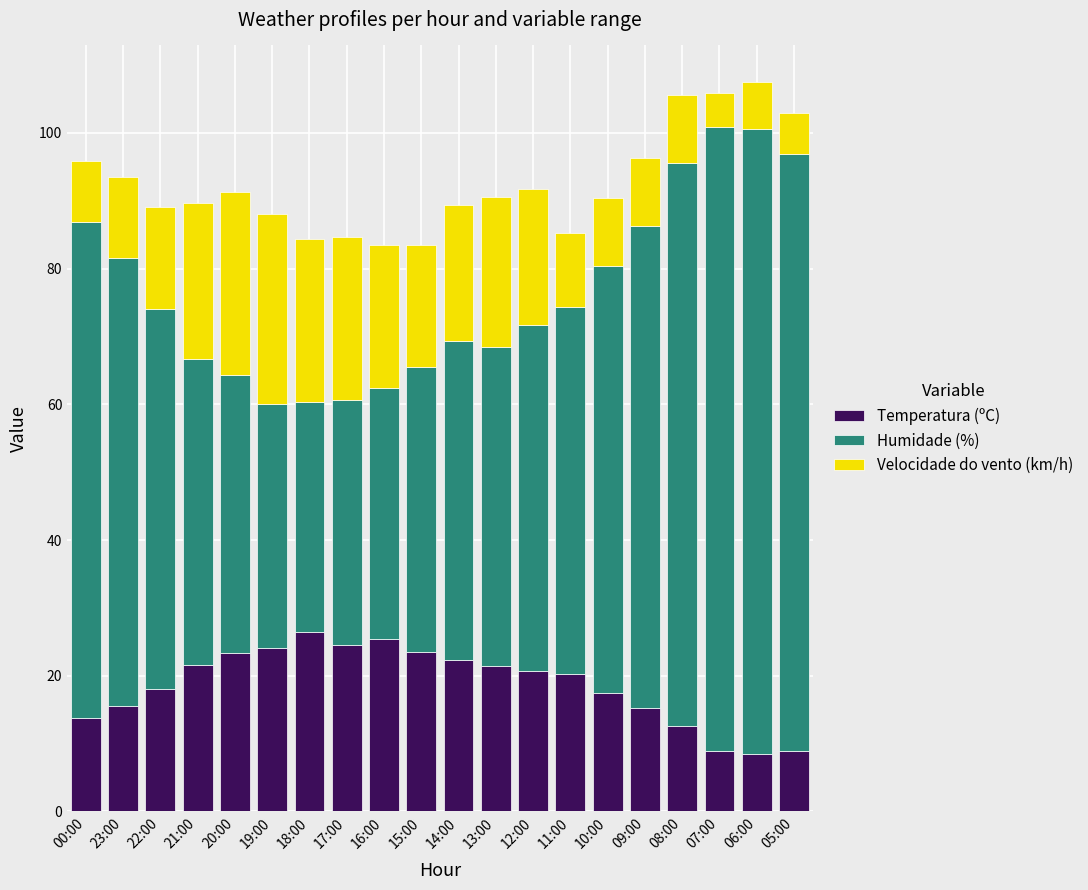

What is the highest value of the Temperatura (ºC) series?

26.4